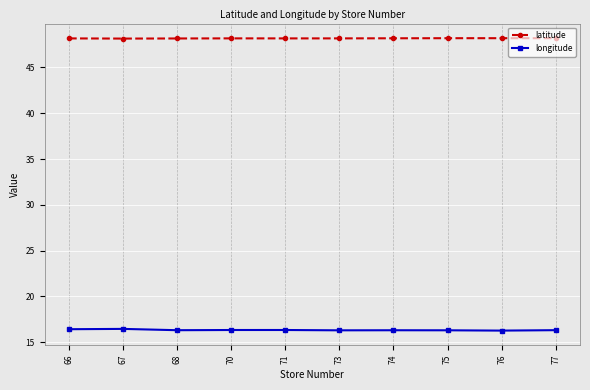

Rank the series by their maximum value, from lowest to highest.

longitude, latitude